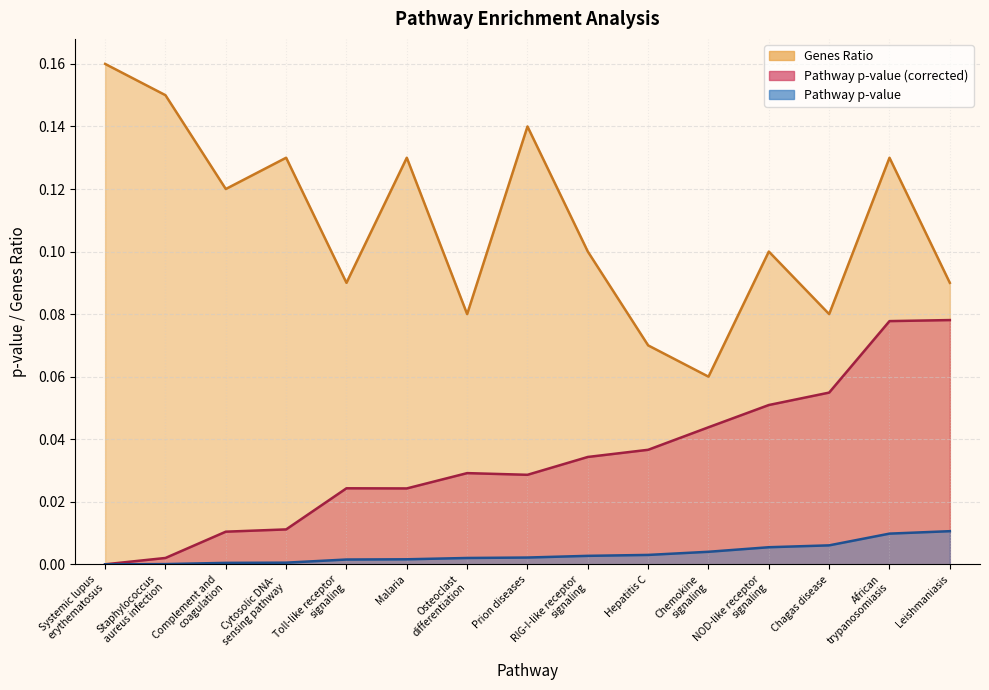

Does the chart display data point markers on the line(s)?

No